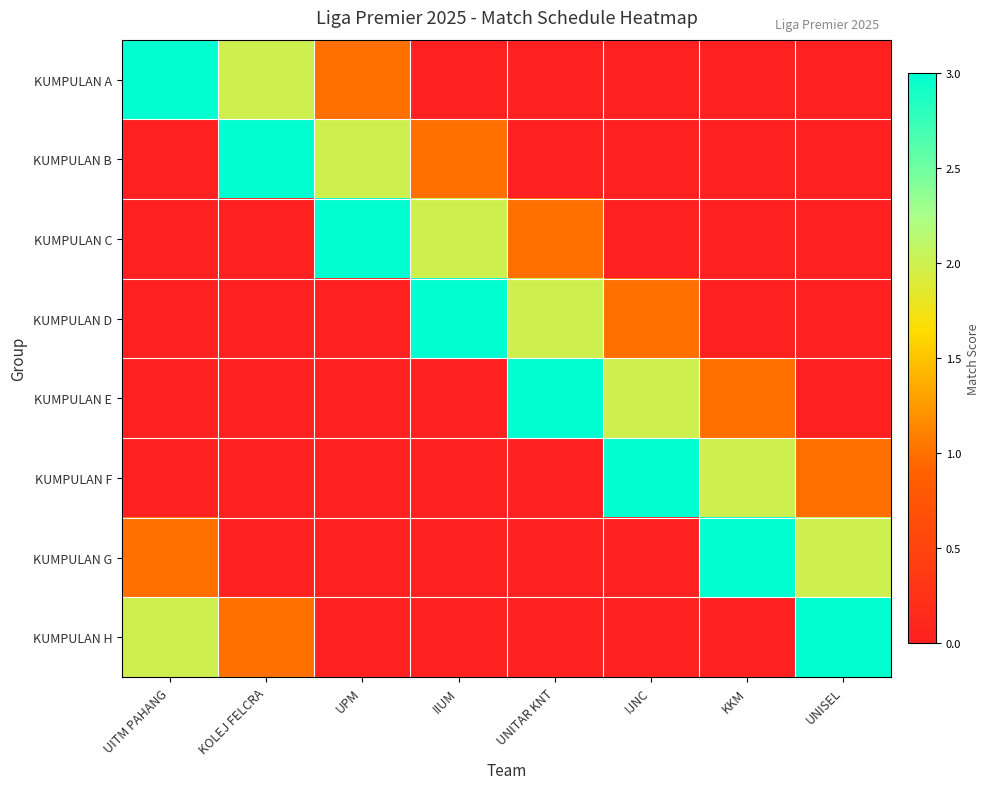

Which series has the largest total across all categories?

KUMPULAN A